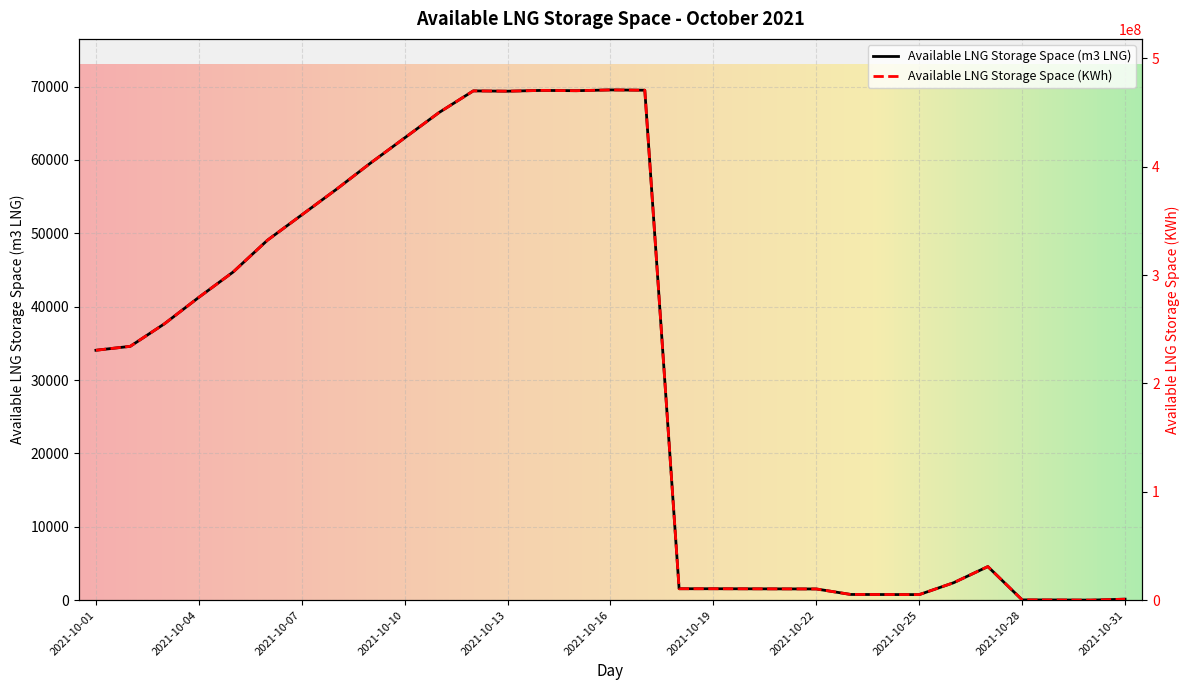

Which series changed the most between 2021-10-03 and 2021-10-14?

Available LNG Storage Space (KWh)